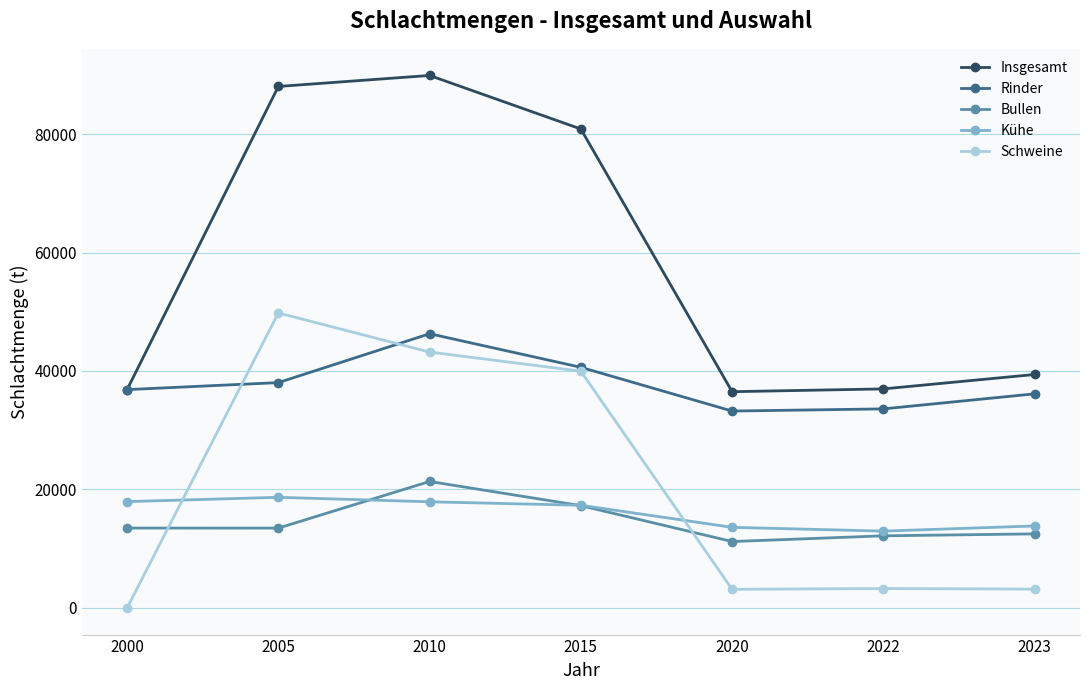

What is the value of the Bullen point at the 4th from the left?

17273